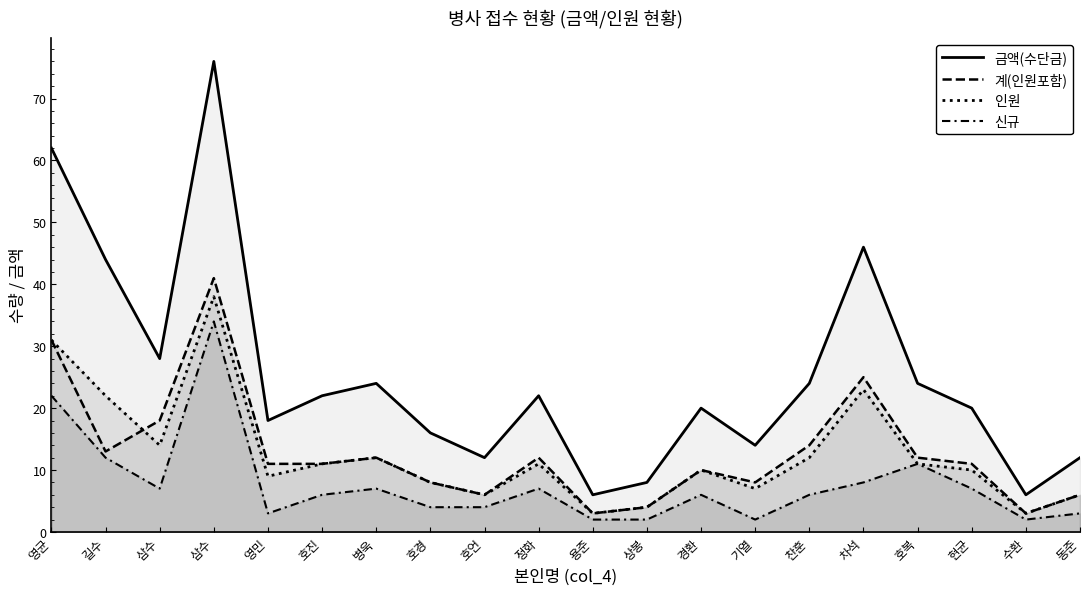

Which series has the largest range (max minus min)?

금액(수단금)